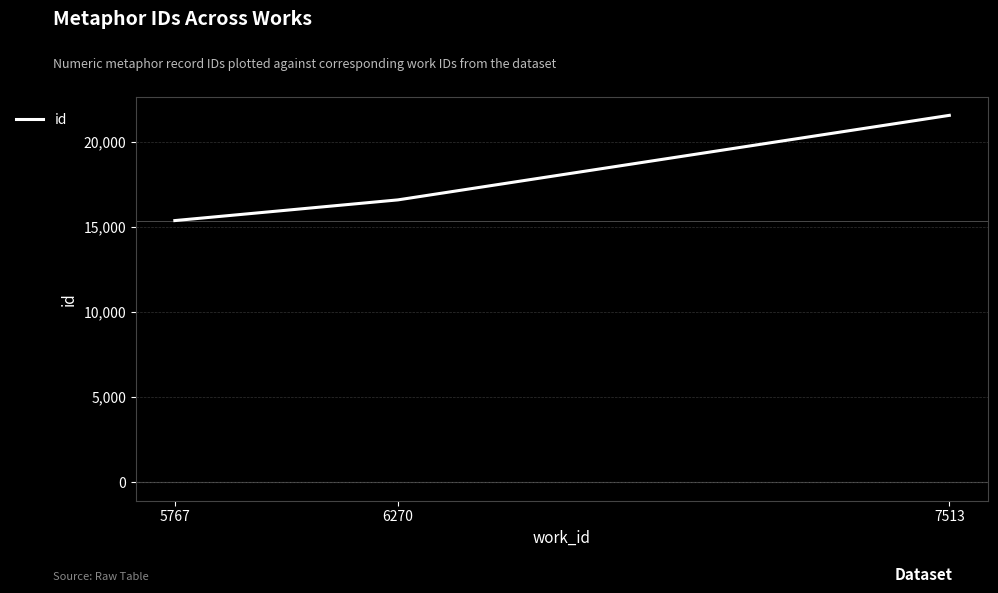

Reading left to right, transcribe all the data shown in this chart.

5767=15364	6270=16579	7513=21540